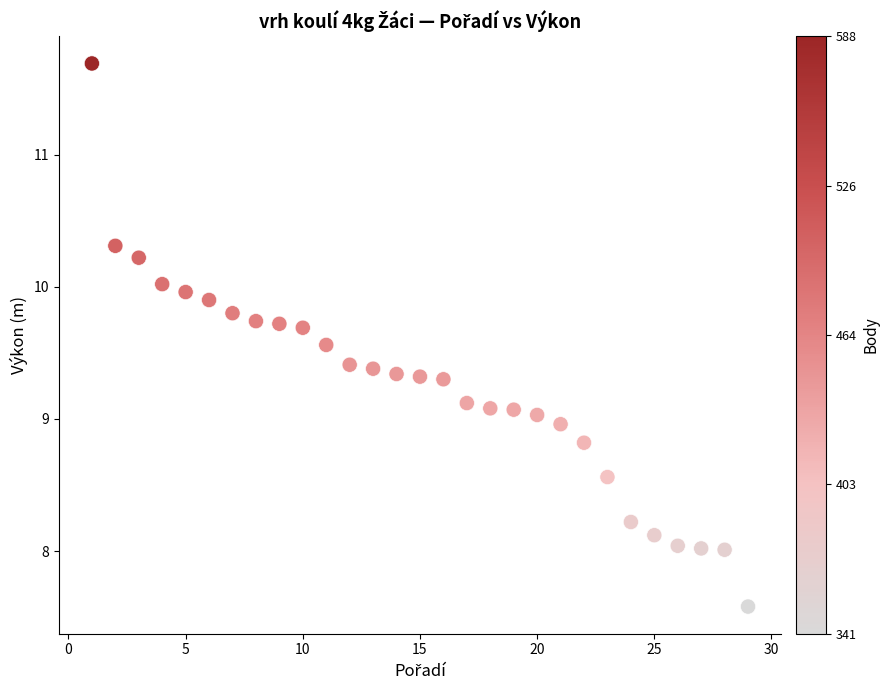

What is the range of Y values (max minus min)?

4.1